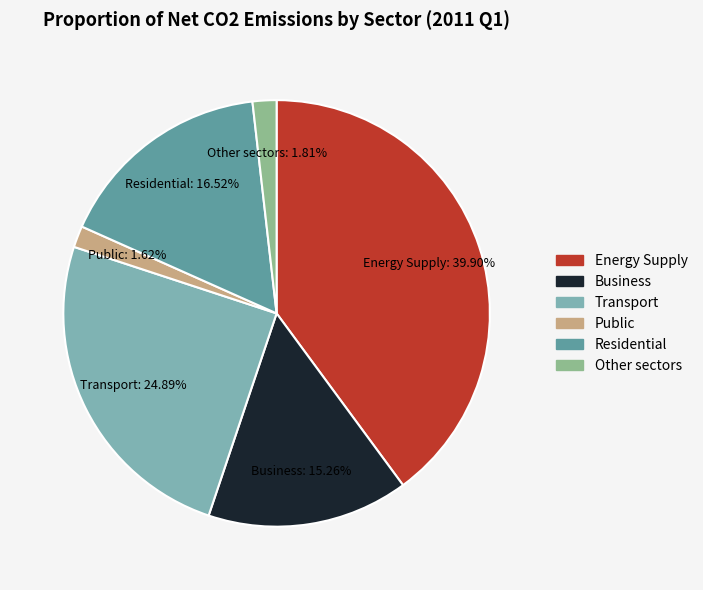

To the nearest percent, what is the combined percentage of Energy Supply and Business?

55%